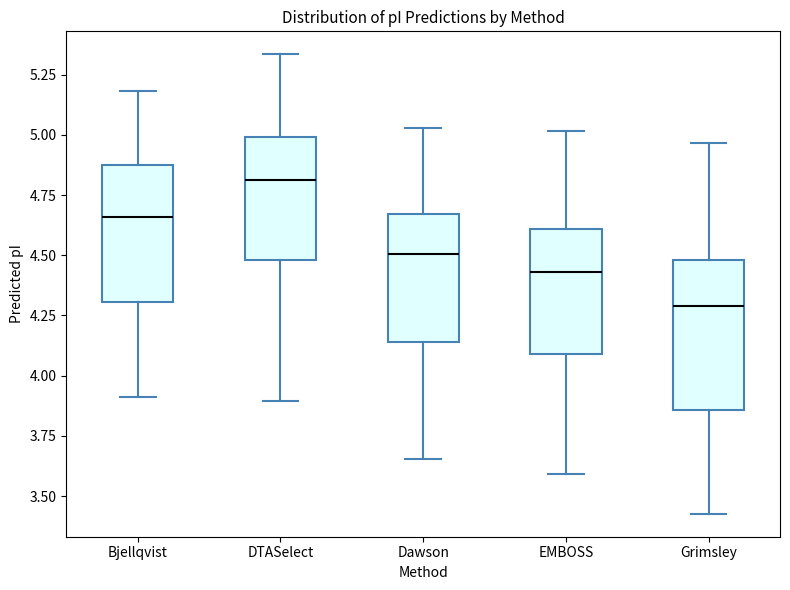

Comparing the boxes themselves (not the whiskers), which one is the tallest?

Grimsley